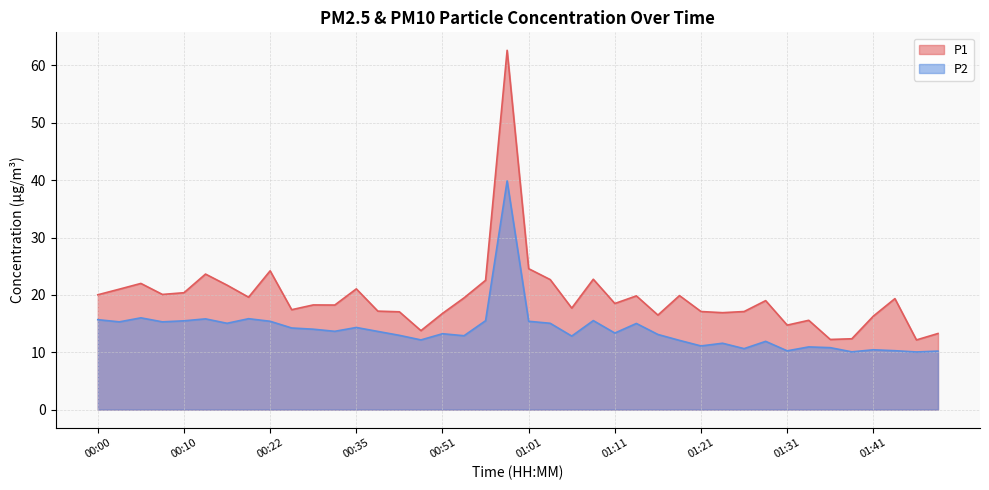

What is the difference between the highest and lowest values at 00:58?

22.8